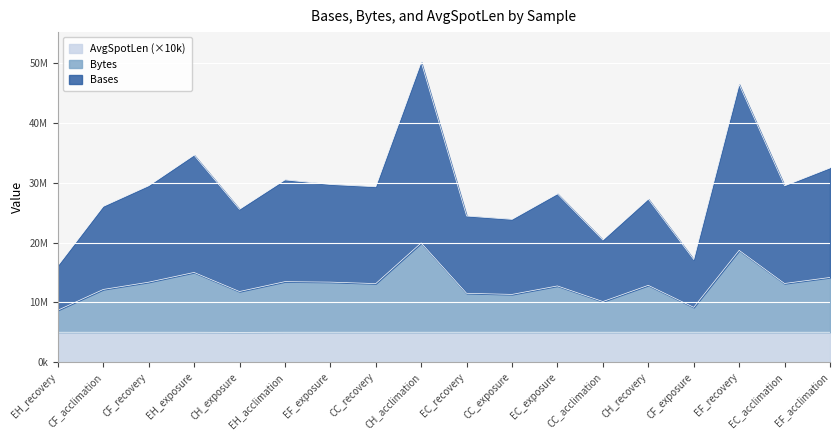

True or false: AvgSpotLen and Bases cross at least once.

False